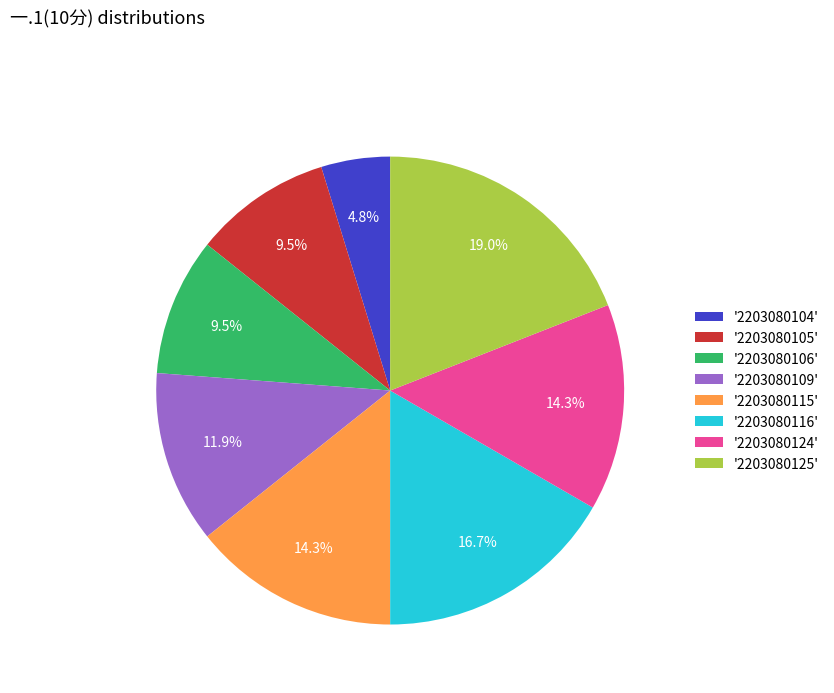

Is the sum of '2203080109' and '2203080115' greater than half?

No